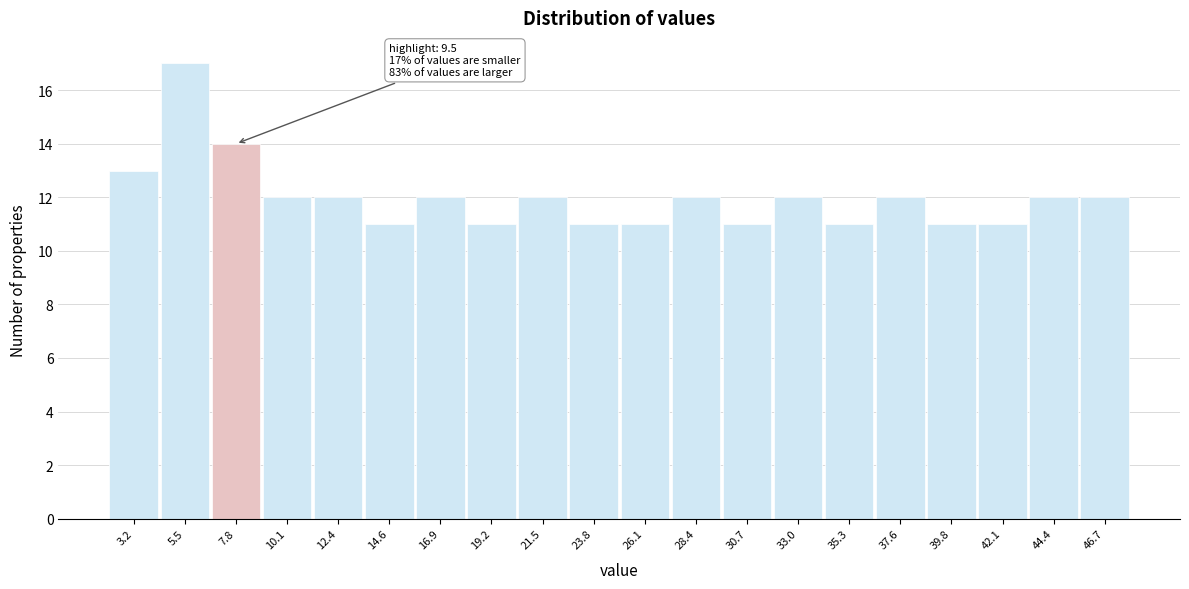

Reading right to left, extract all data points from this chart.

12	12	11	11	12	11	12	11	12	11	11	12	11	12	11	12	12	14	17	13